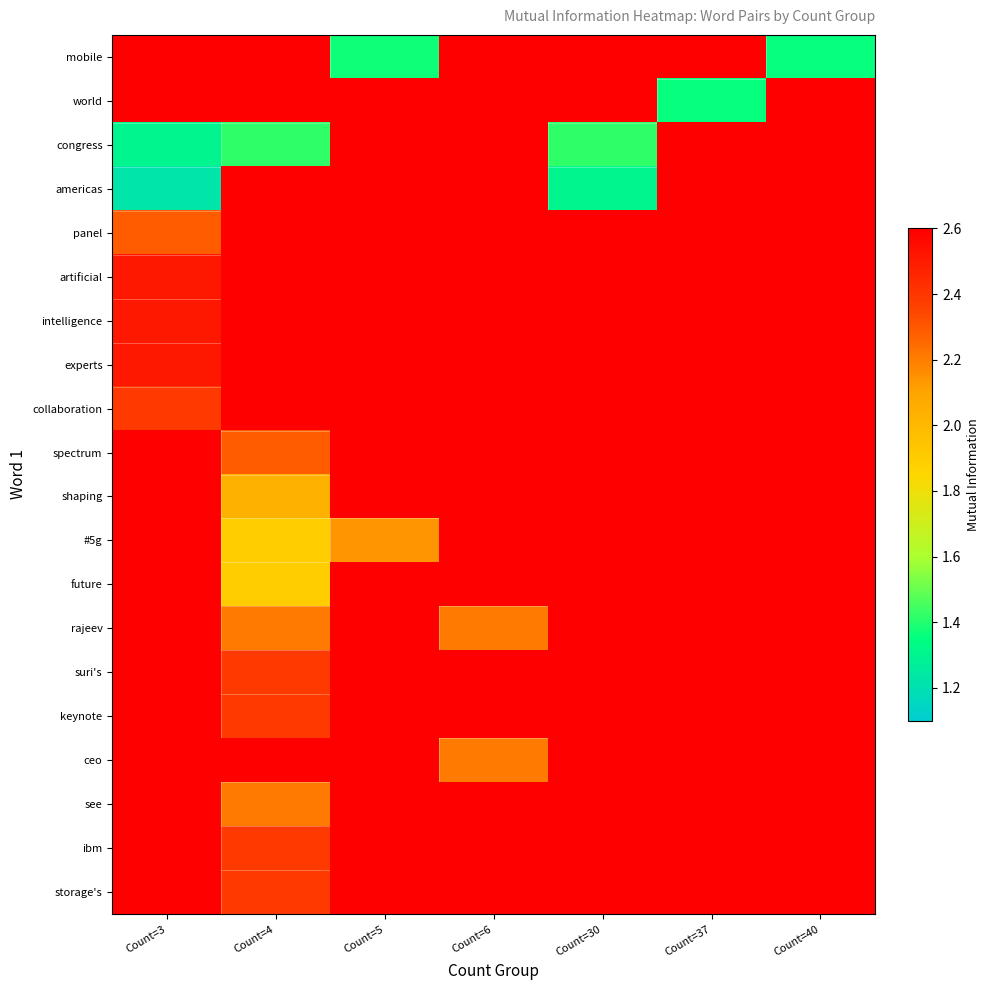

What is the difference between the maximum and minimum values in the congress series?

1.4